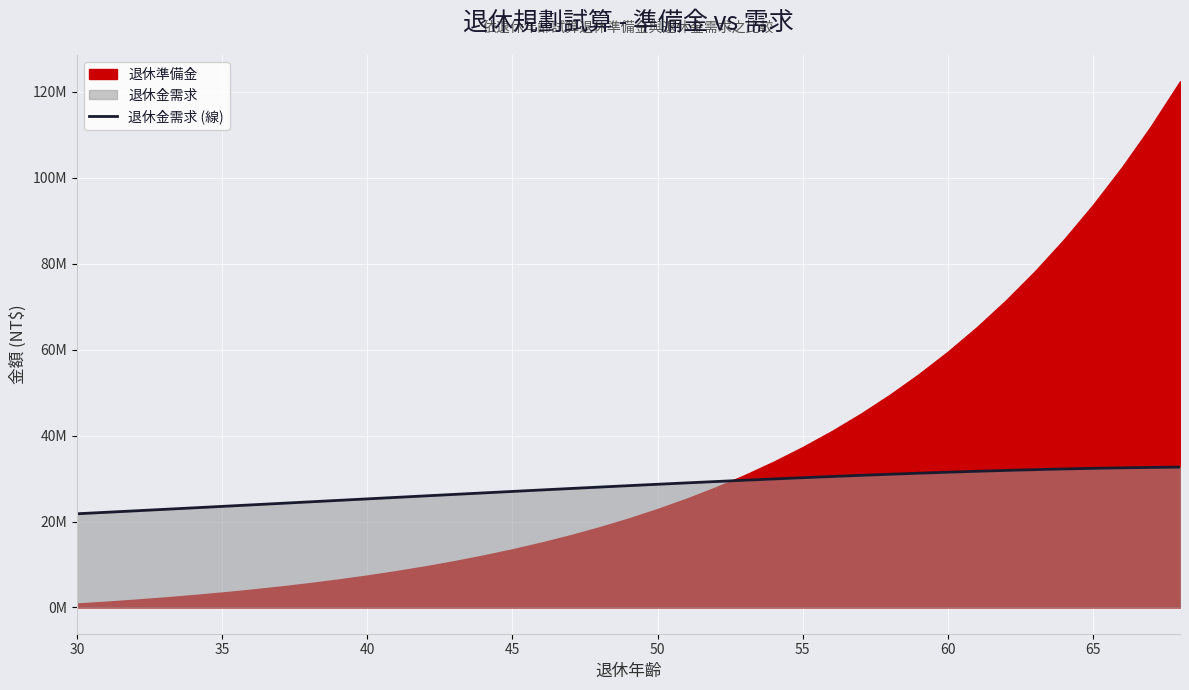

How many lines are shown in the chart?

1